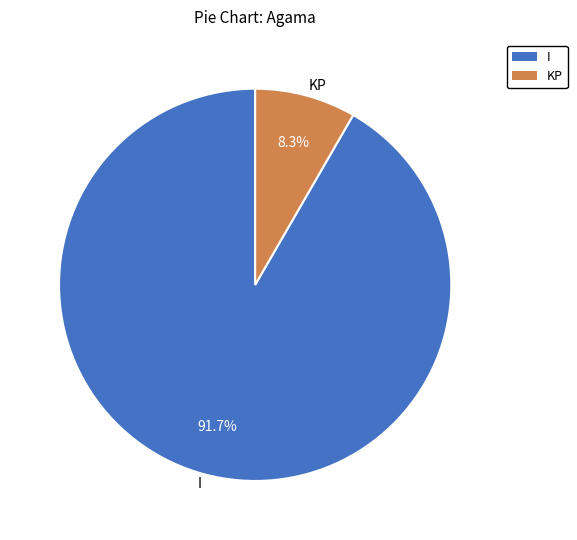

How many slices are in this pie chart?

2